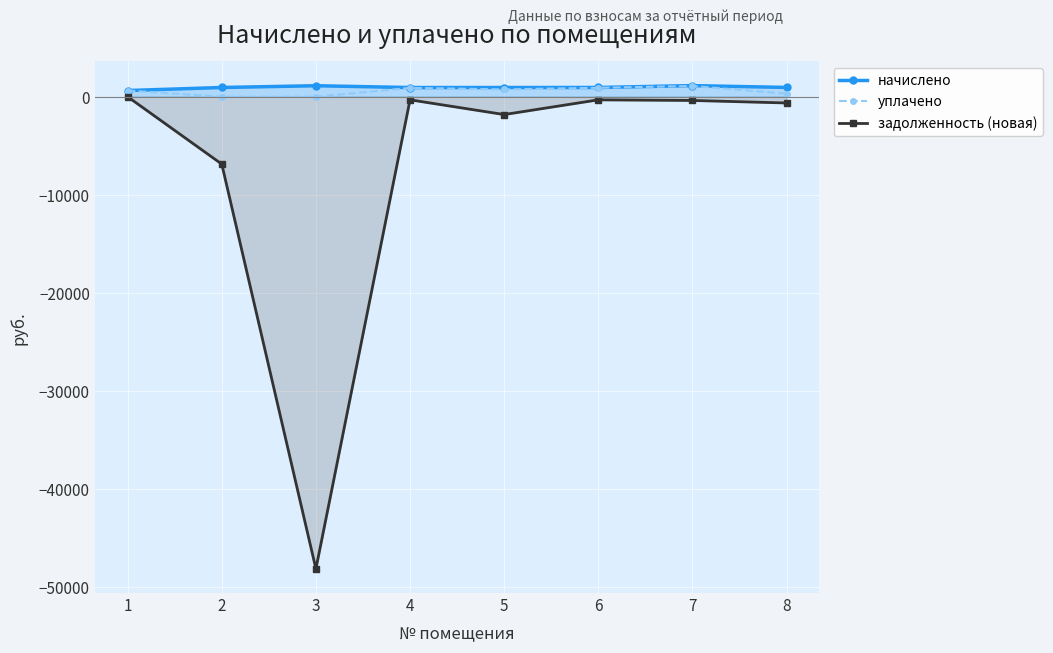

What is the spread (max minus min) of values at 8?

1585.1